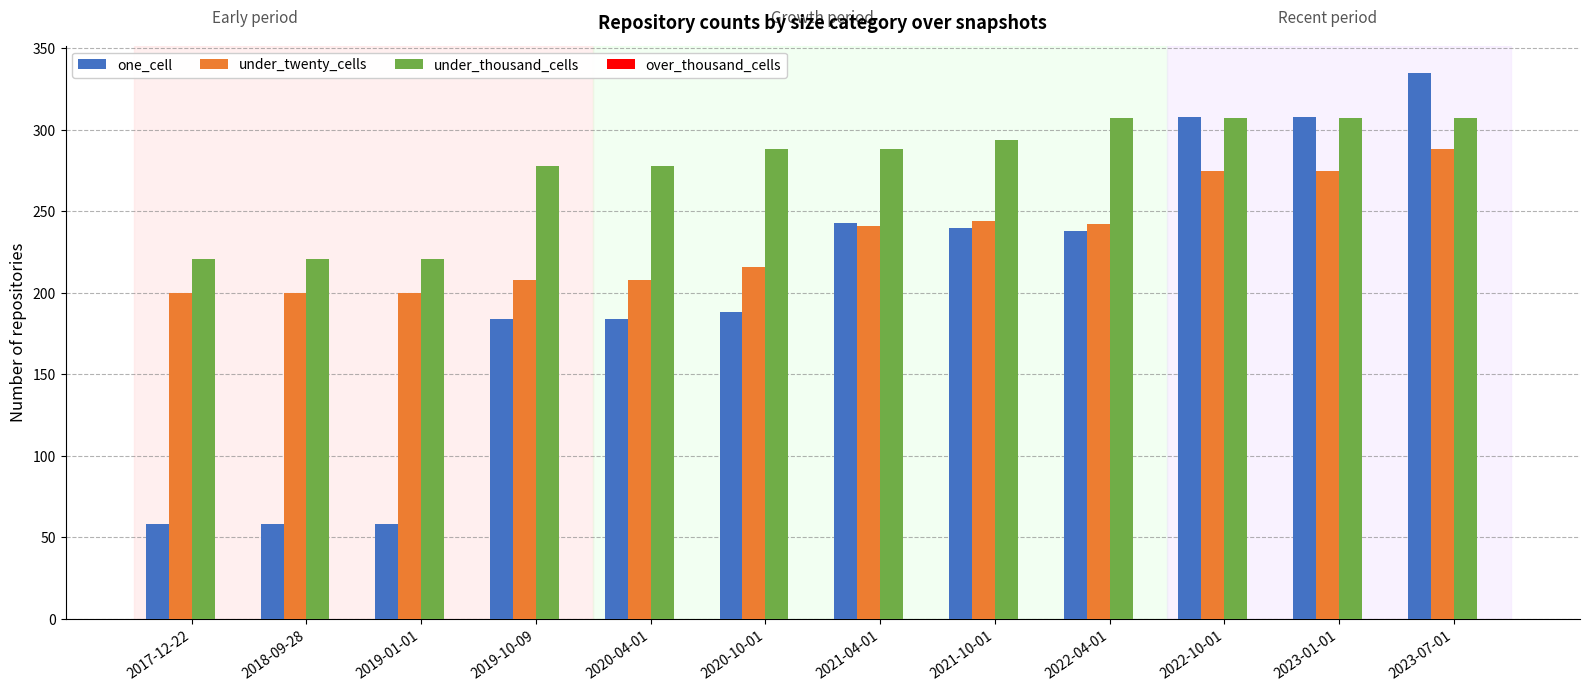

What is the minimum value for under_twenty_cells?

200